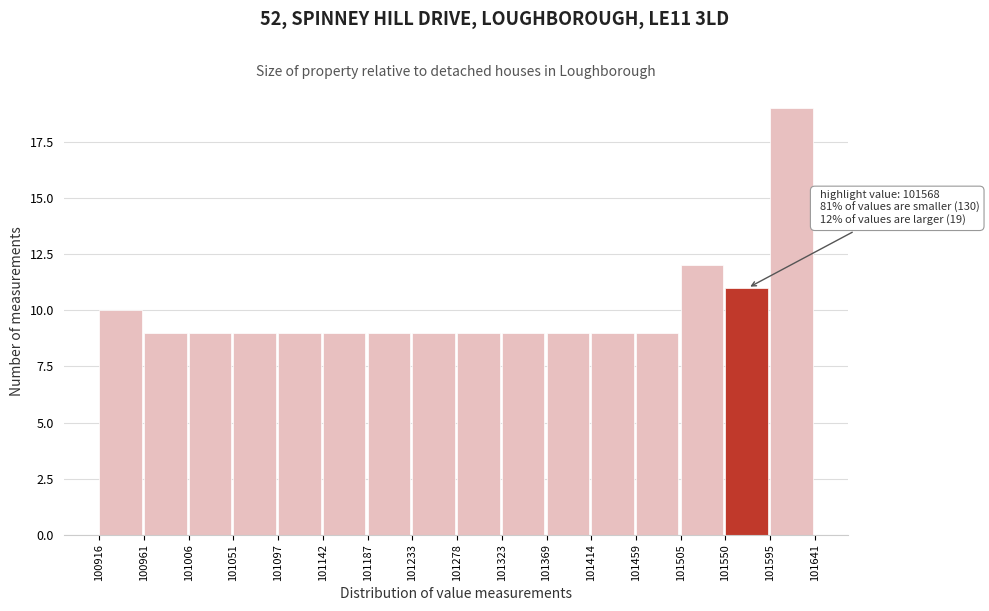

Over which range of the x-axis is the bar tallest?

101595 to 101641